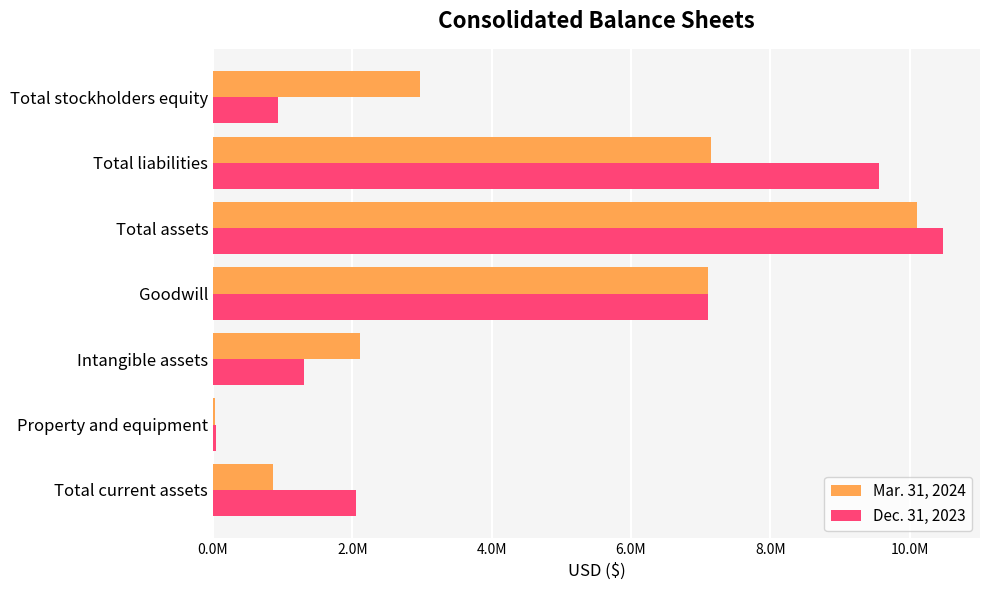

Which label corresponds to the largest value in the chart?

Total assets